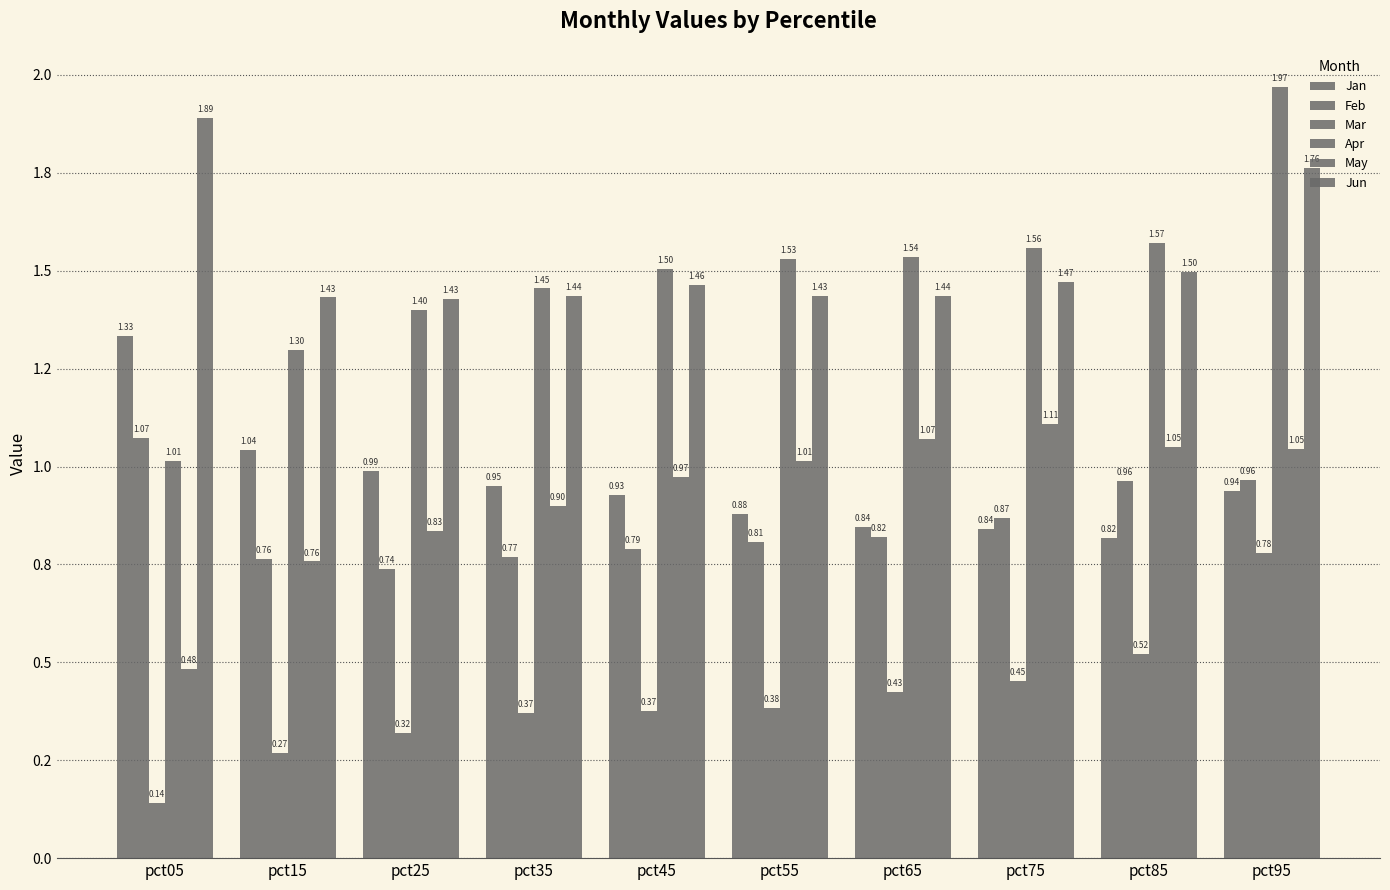

The Jan series shows 0.4 at pct65. True or false?

False